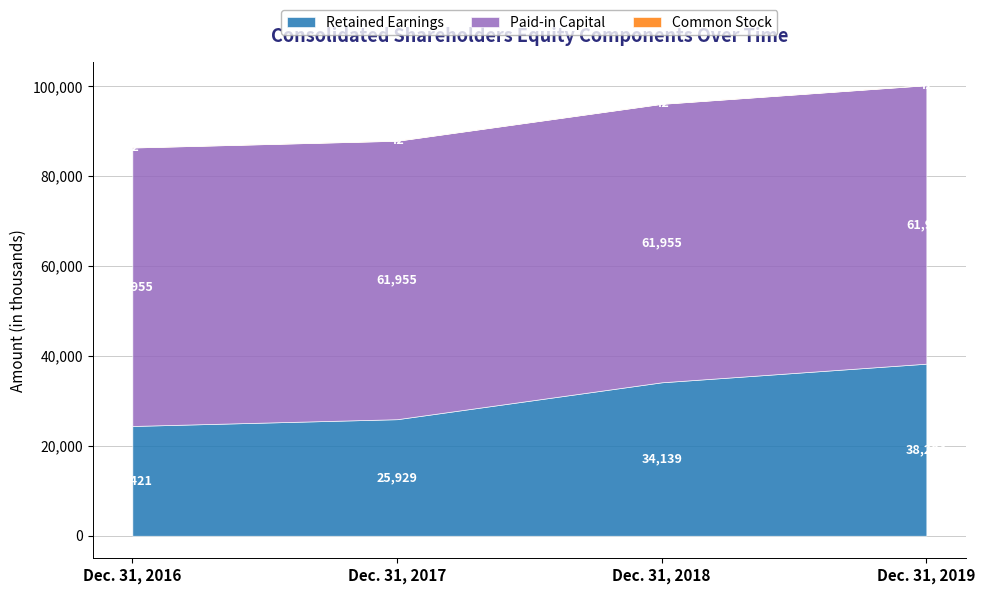

The value of Common Stock at Dec. 31, 2018 is 42. True or false?

True